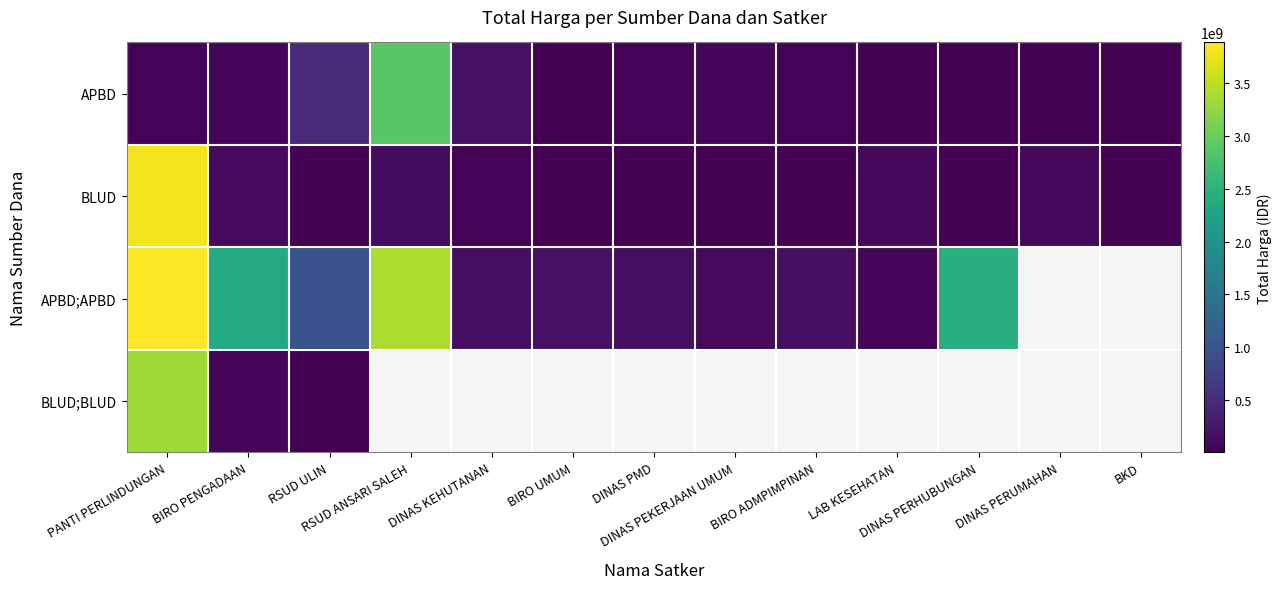

Between RSUD ULIN and BIRO UMUM, which is larger?

RSUD ULIN